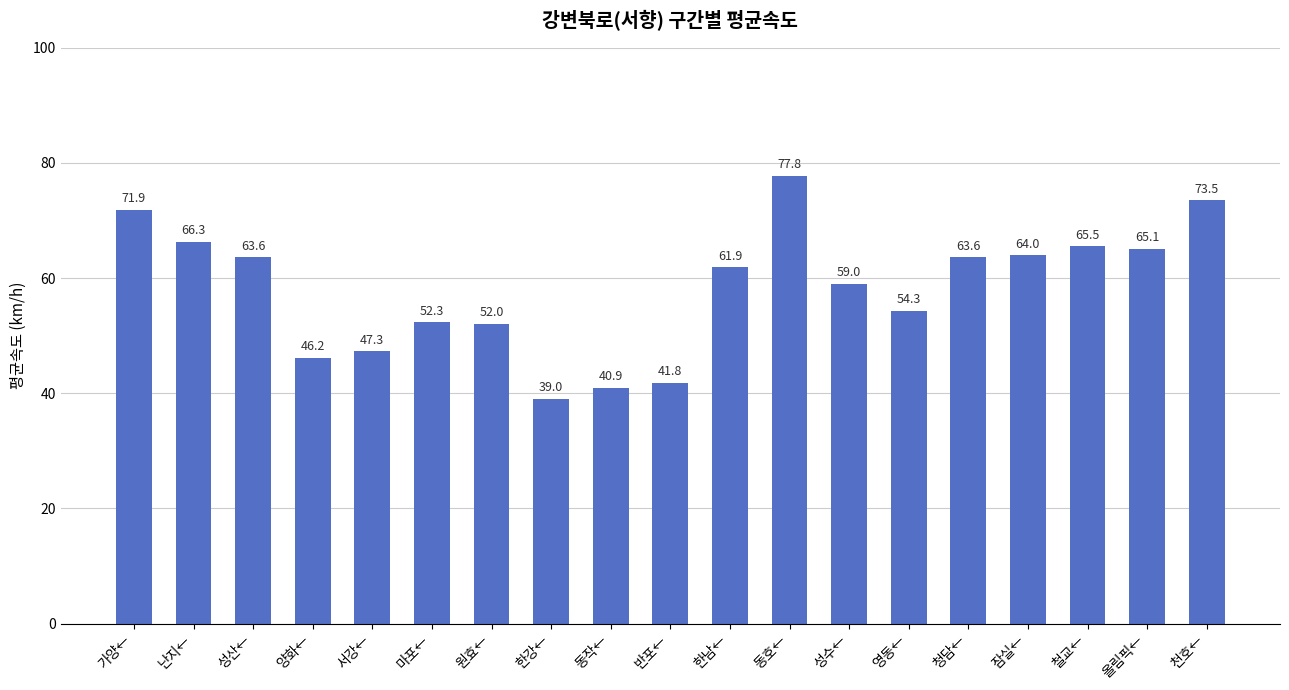

What is the label of the 18th bar from the right?

난지←